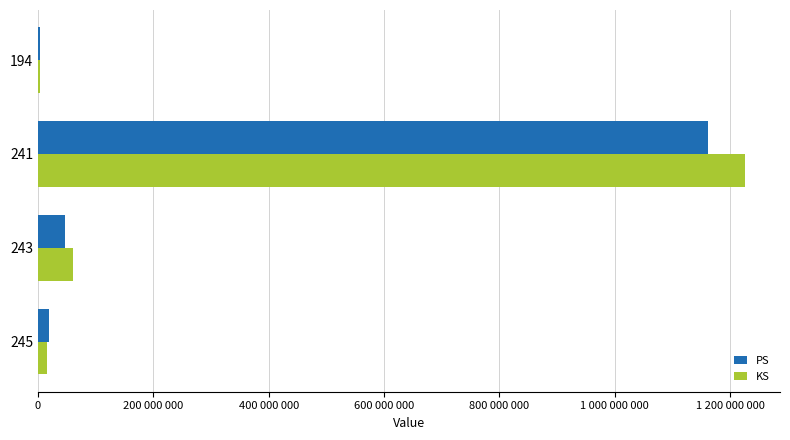

What is the difference between the maximum and minimum values in the KS series?

1221015107.2